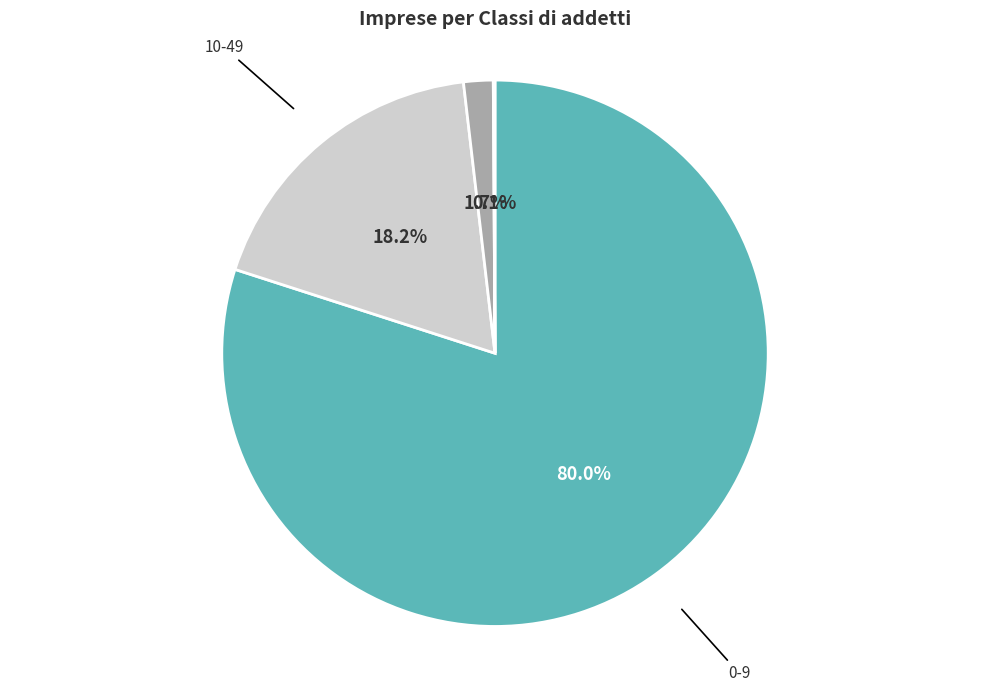

Is there any slice that represents more than half of the pie?

Yes